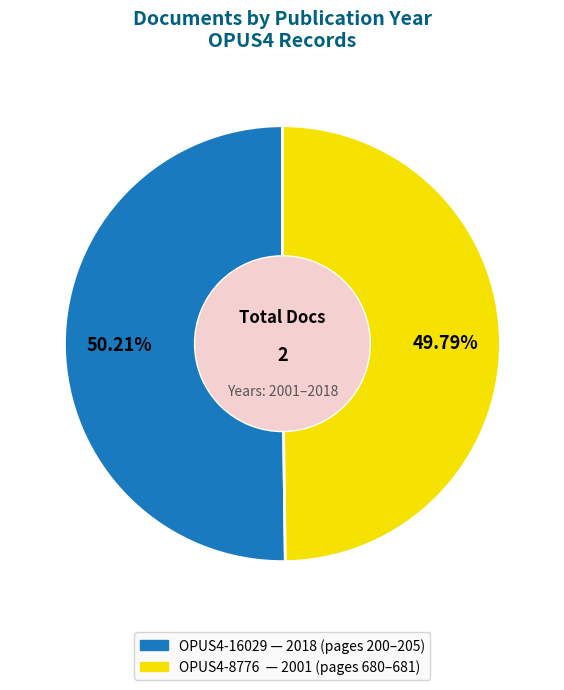

Does any single category account for the majority?

Yes